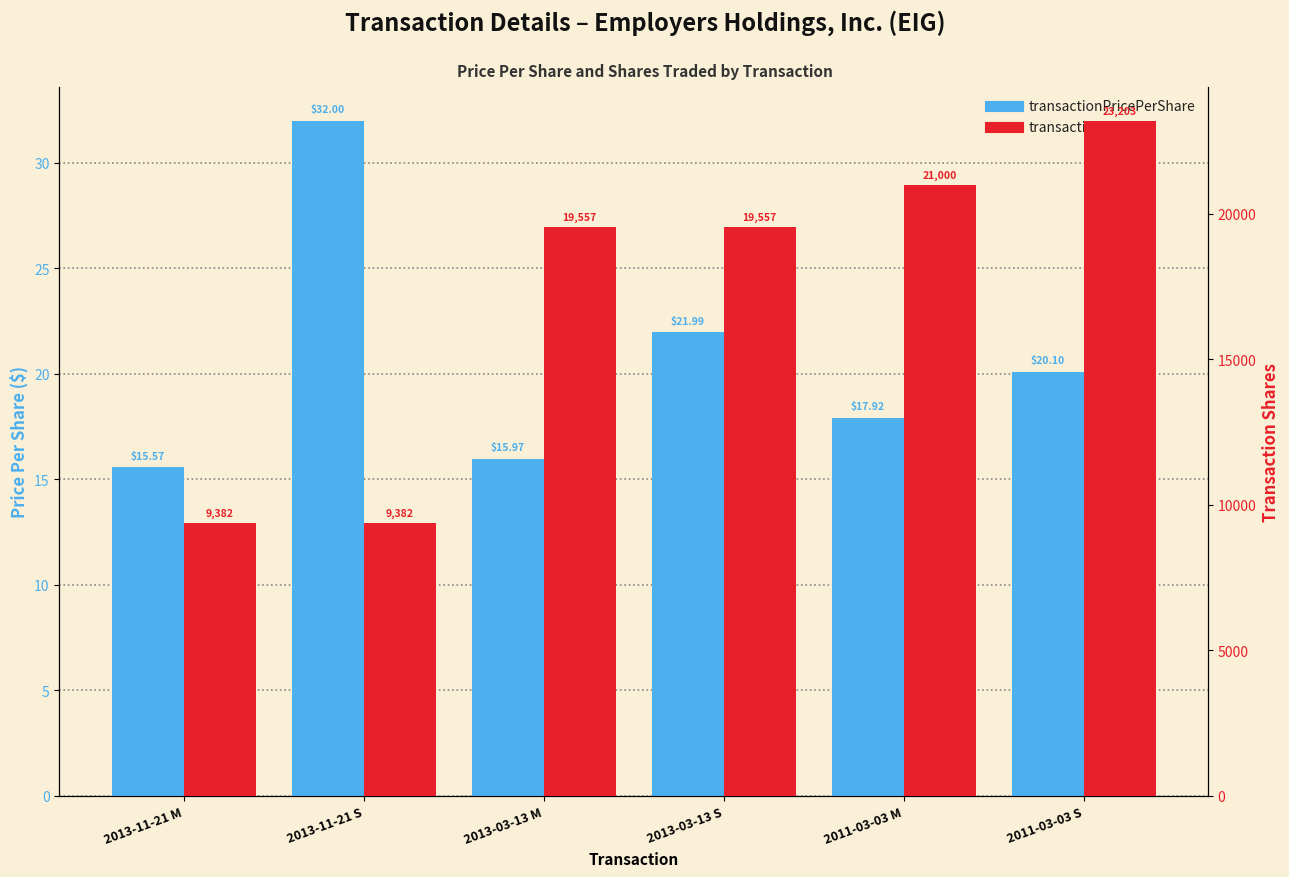

How many bars are there in each group?

2